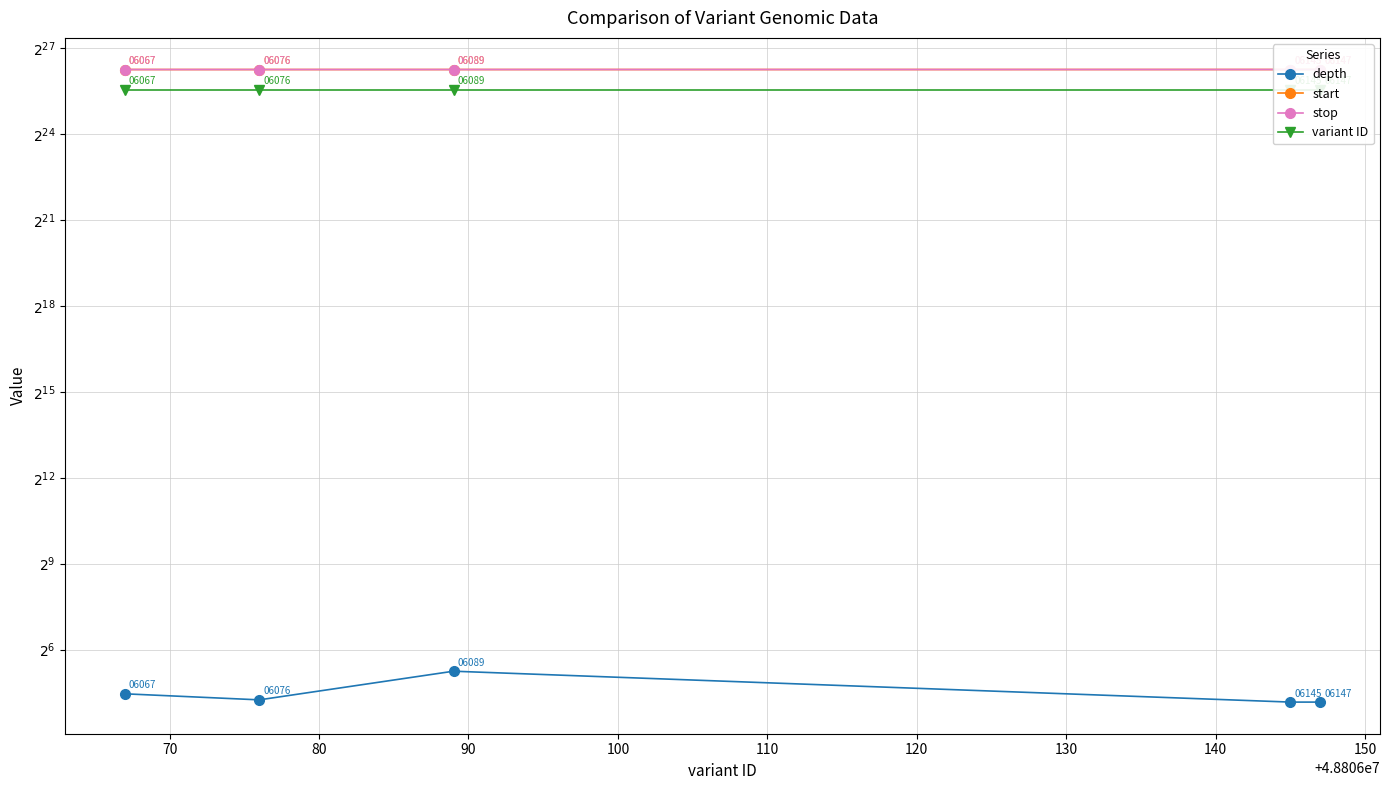

What is the sum of all depth values?

115